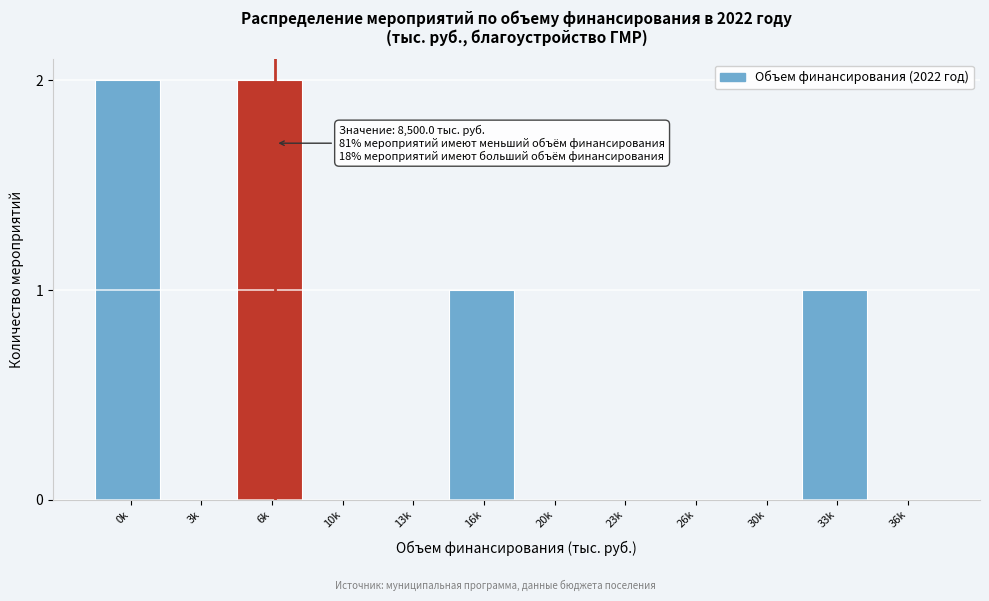

Reading right to left, list all the values displayed in this chart.

36k=0	33k=1	30k=0	26k=0	23k=0	20k=0	16k=1	13k=0	10k=0	6k=2	3k=0	0k=2